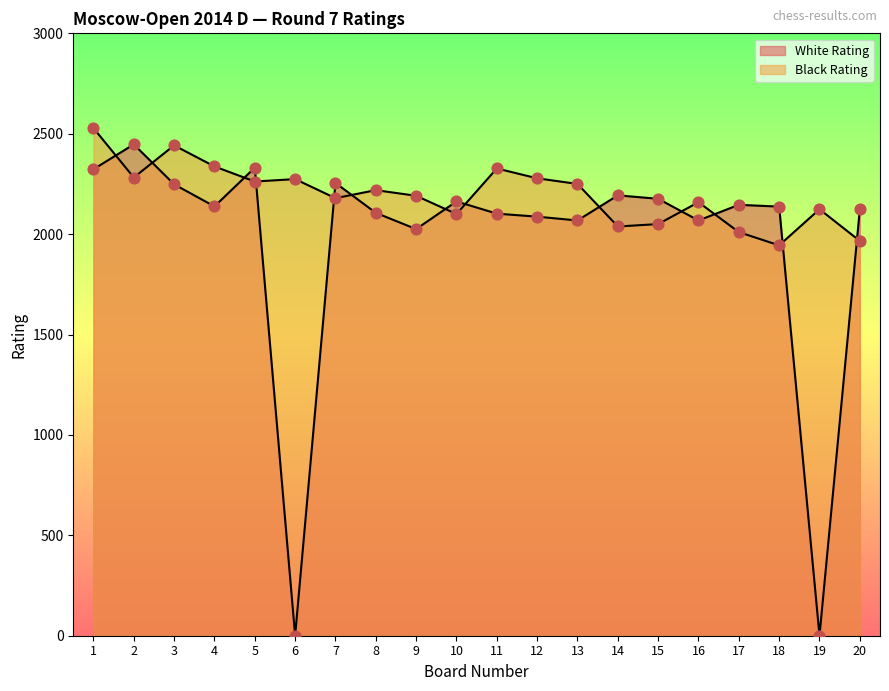

Which series contains the highest Y value?

Black Rating